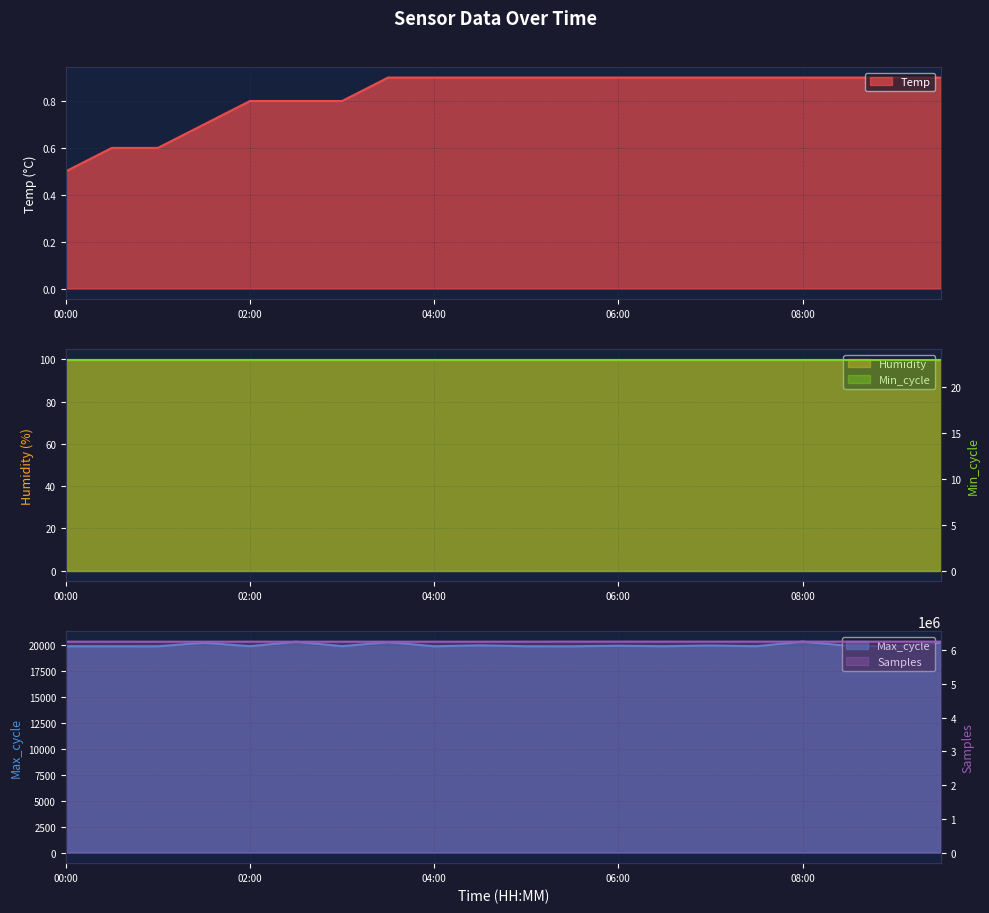

Which has a higher value, 04:30 or 01:00?

04:30